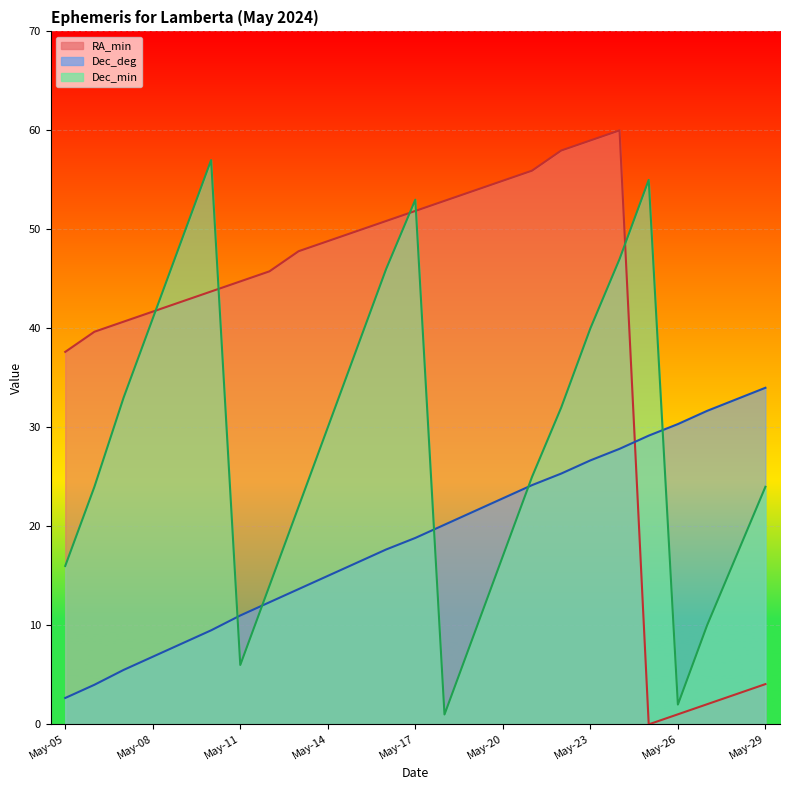

Where does the Dec_min series first go above 25?

May-07